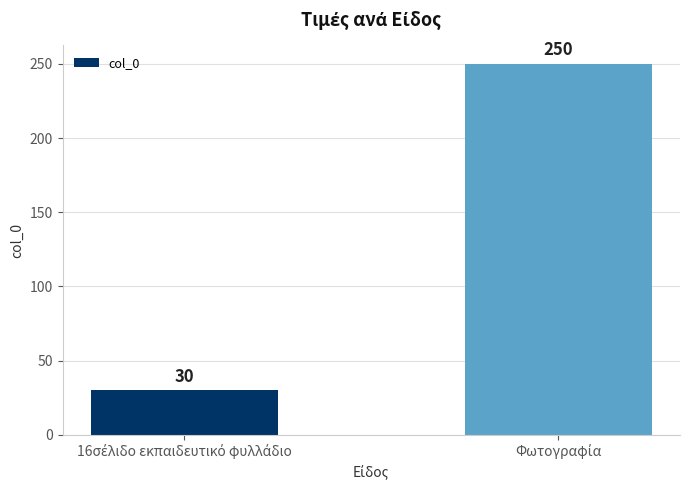

What is the difference between the maximum and minimum values?

220